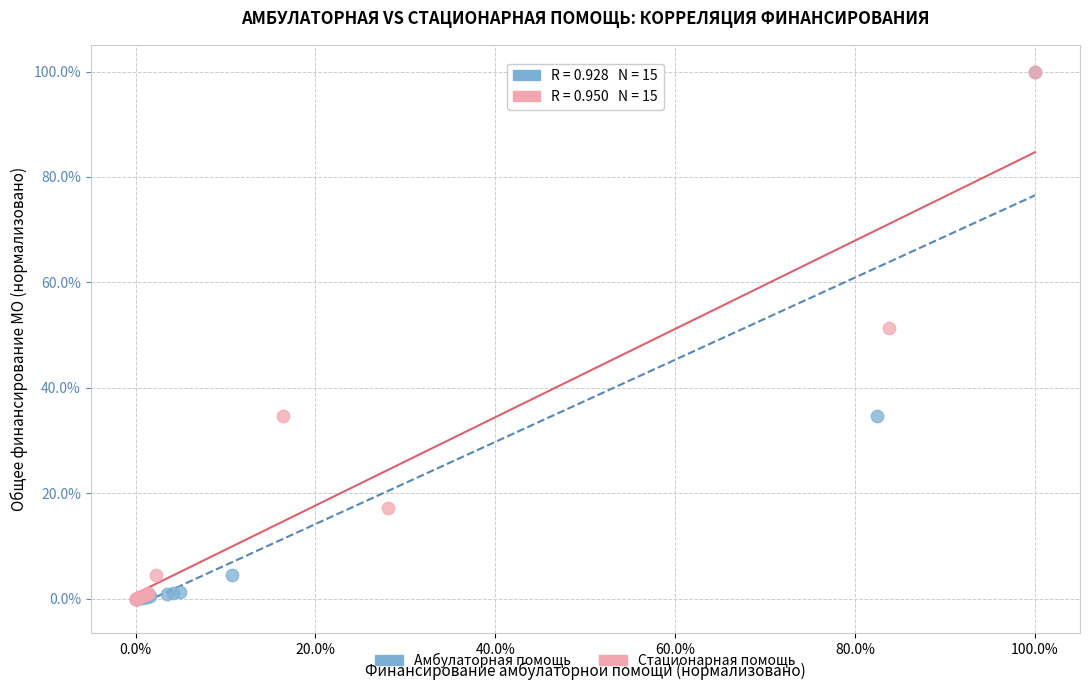

What are all the series names shown in the legend?

Амбулаторная помощь, Стационарная помощь